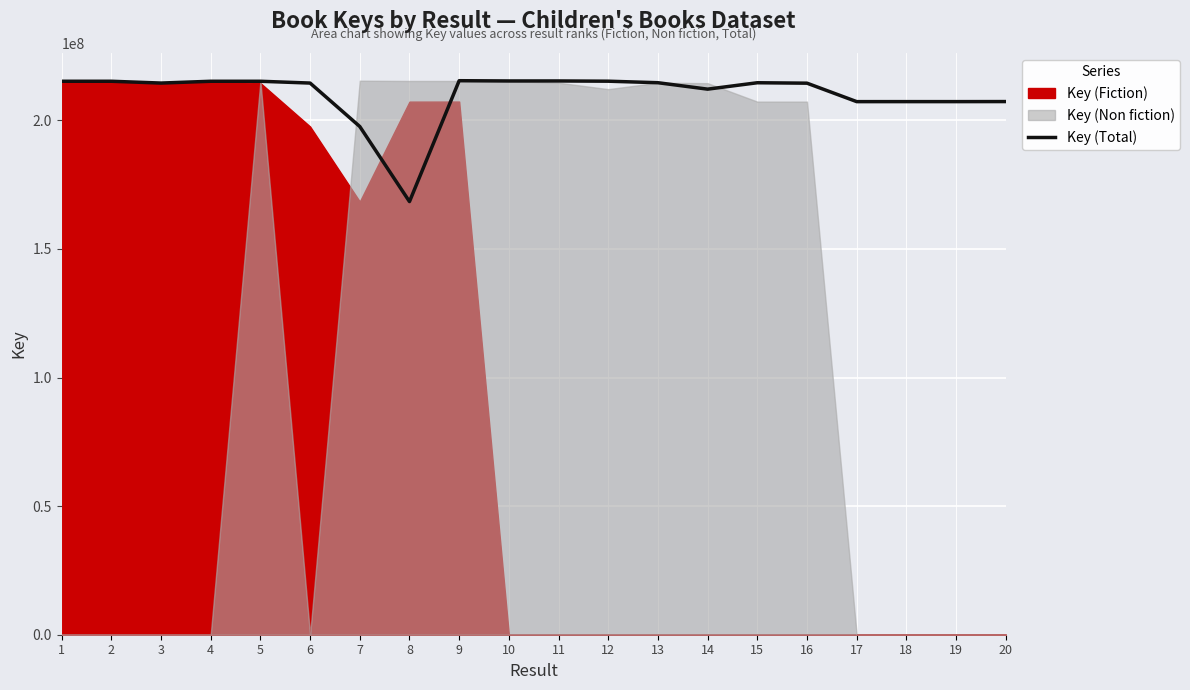

Reading left to right, extract all data points from this chart.

215185342	215186173	214484057	215183395	215182959	214484304	197585241	168402821	215402166	215301219	215301562	215210288	214620200	212116802	214607880	214439545	207265376	207269429	207267829	207290192